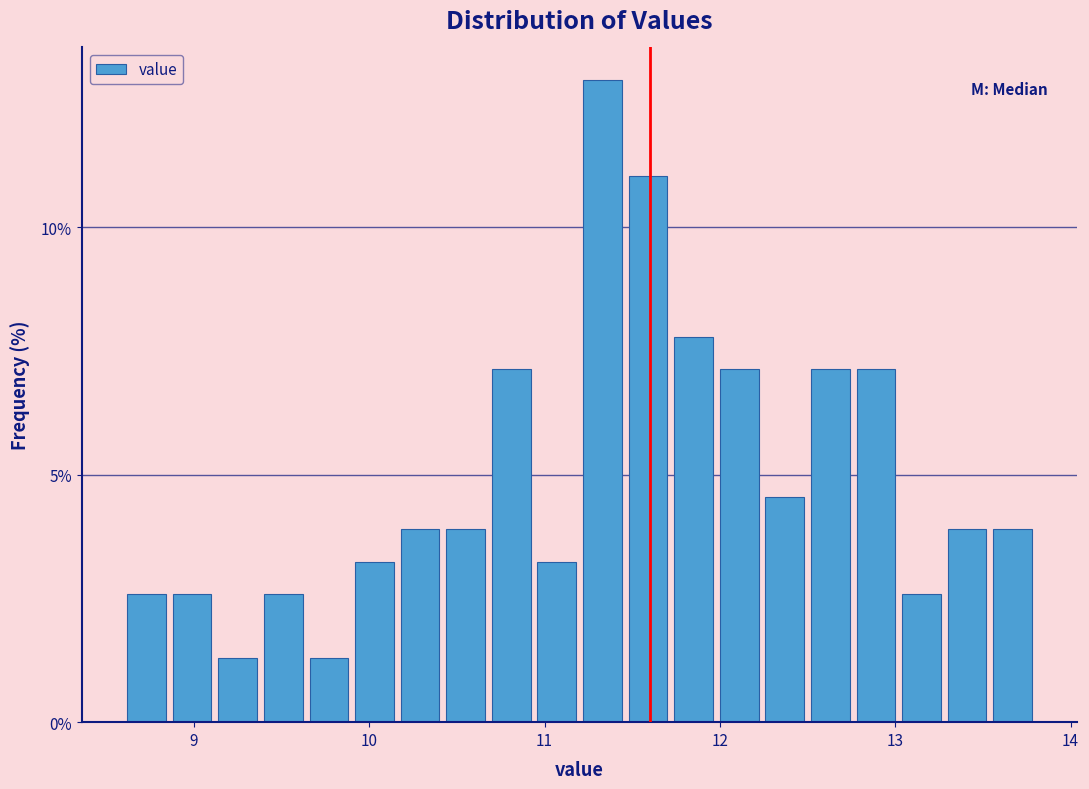

Read against the x-axis, roughly where is the centre of the tallest bar?

11.3